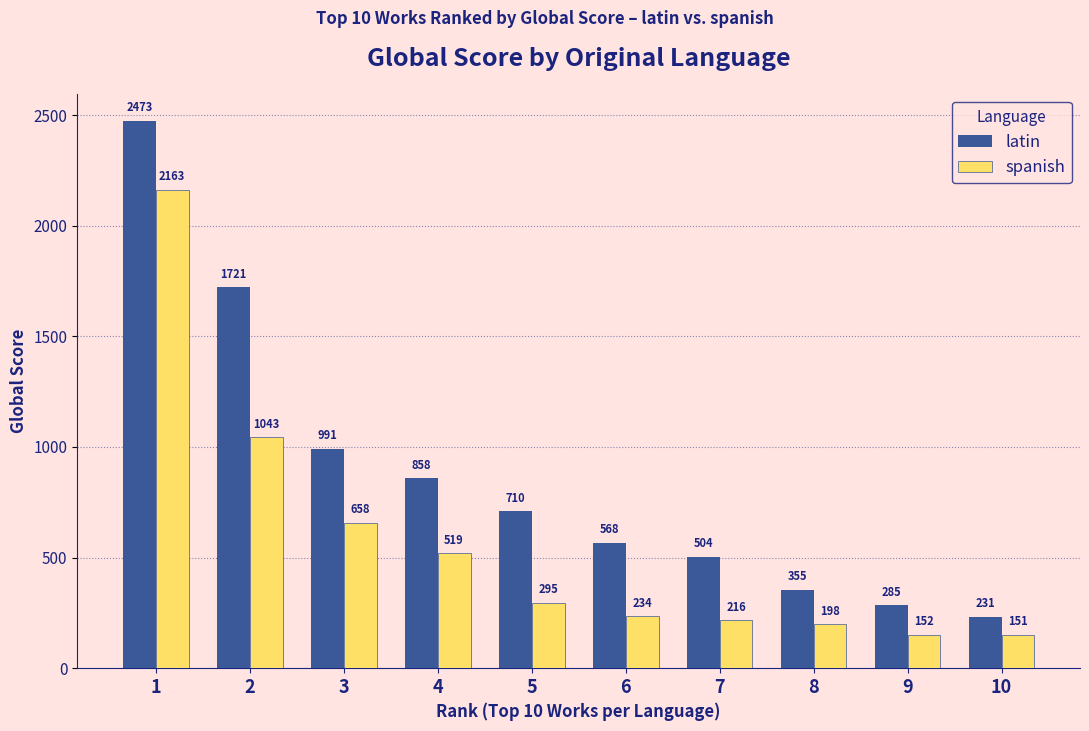

What are all the series names shown in the legend?

latin, spanish